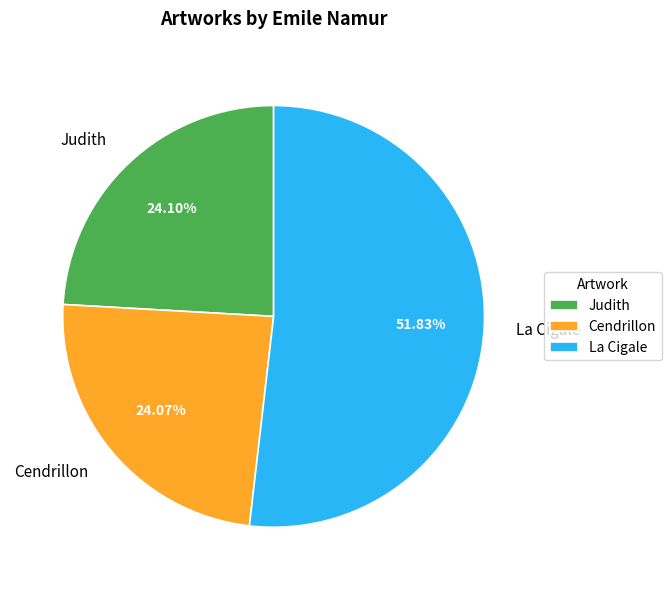

Which slice is the largest?

La Cigale